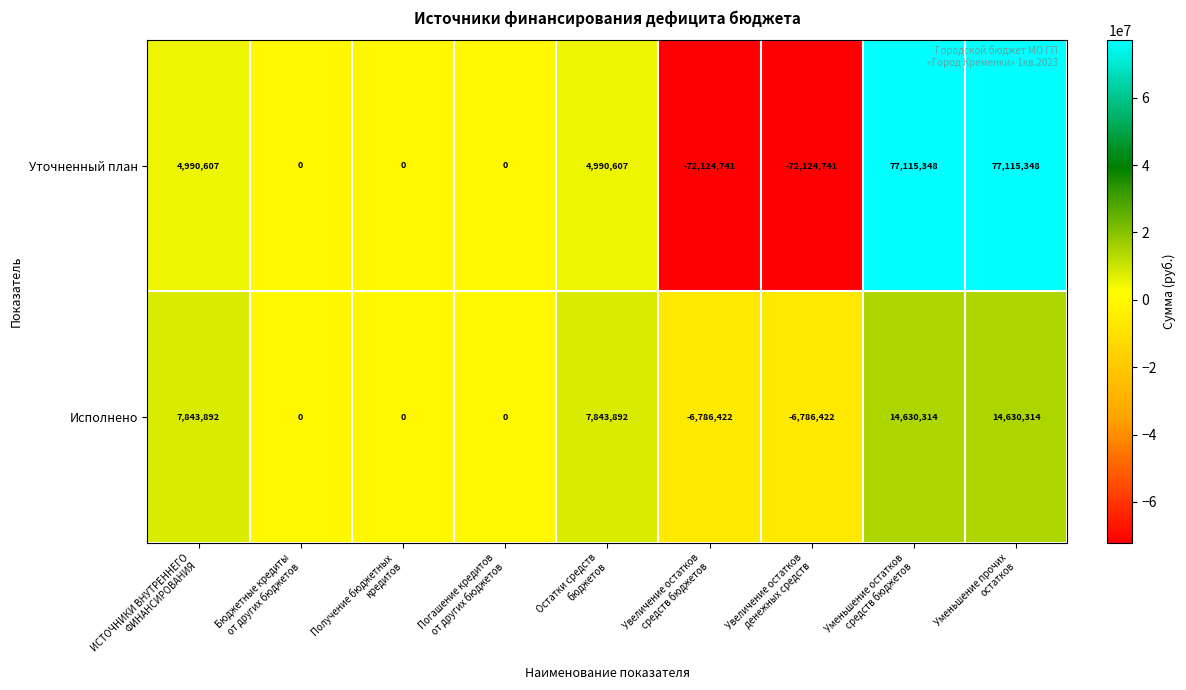

Which series has the largest range (max minus min)?

Уточненный план